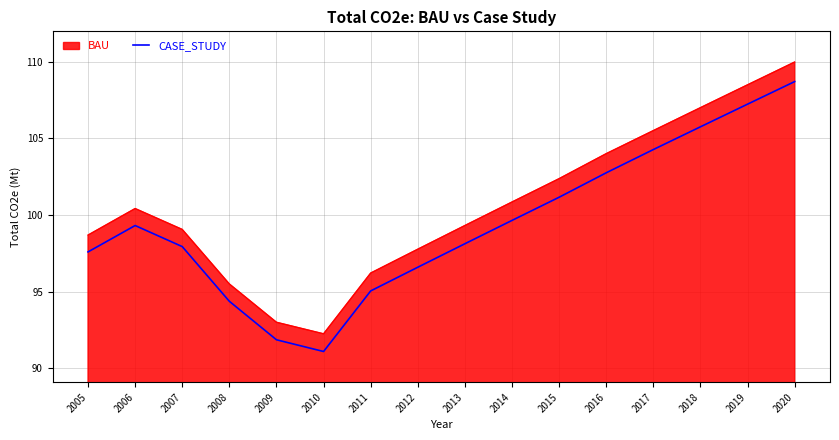

What is the difference between the maximum and minimum values in the BAU series?

17.7